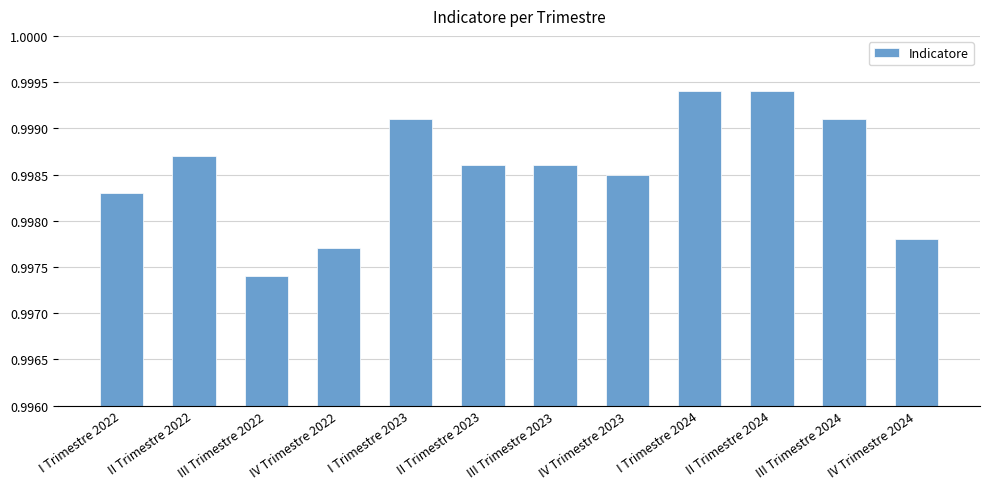

Does the chart contain stacked bars?

No